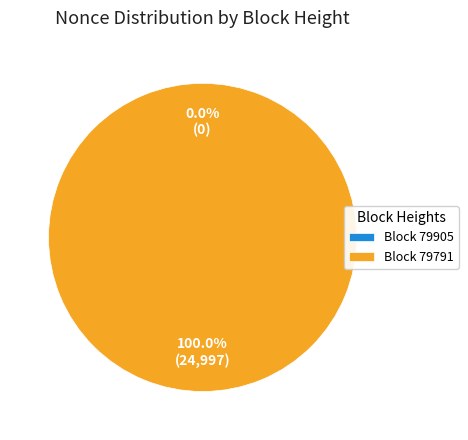

Does any single category account for the majority?

Yes